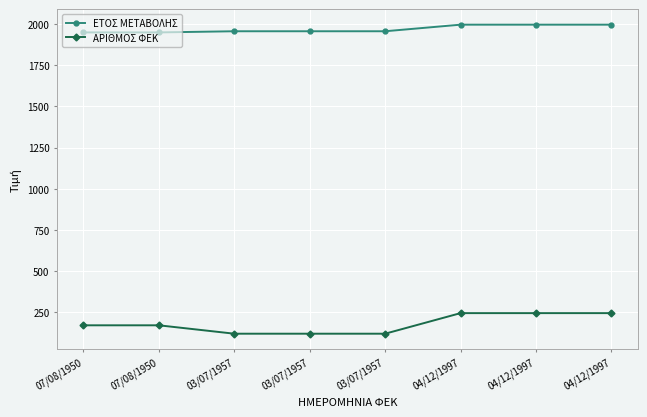

What is the maximum value shown in the chart?

1997